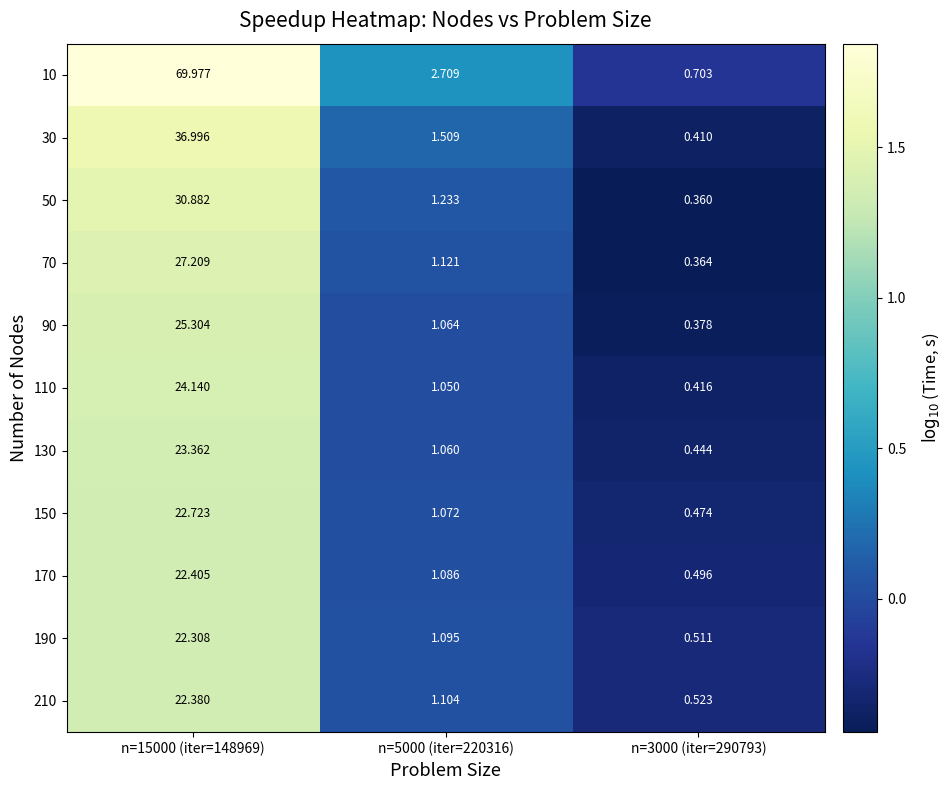

Count the number of data series in this chart.

11